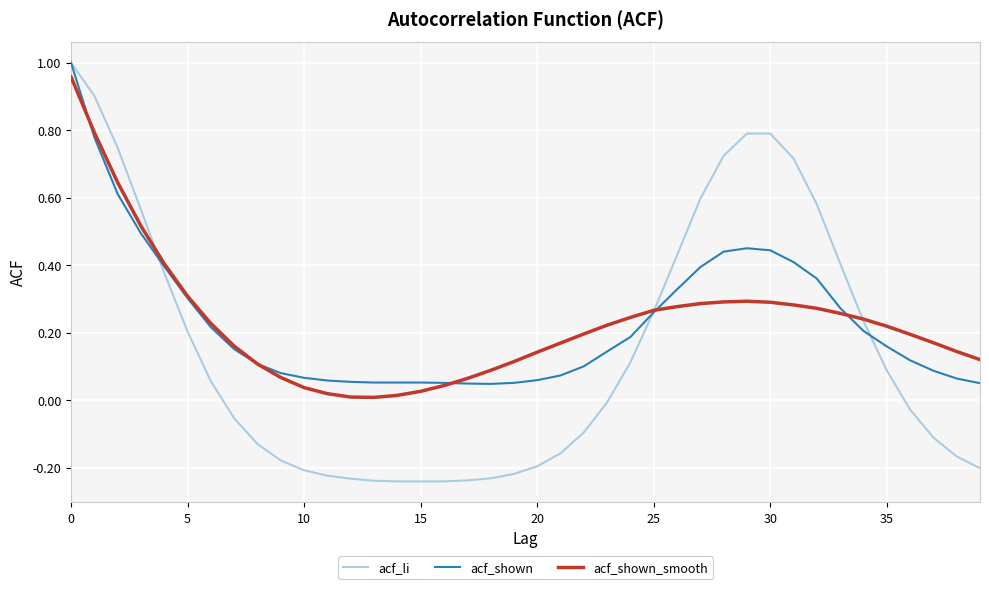

Which series has the widest spread of values?

acf_li